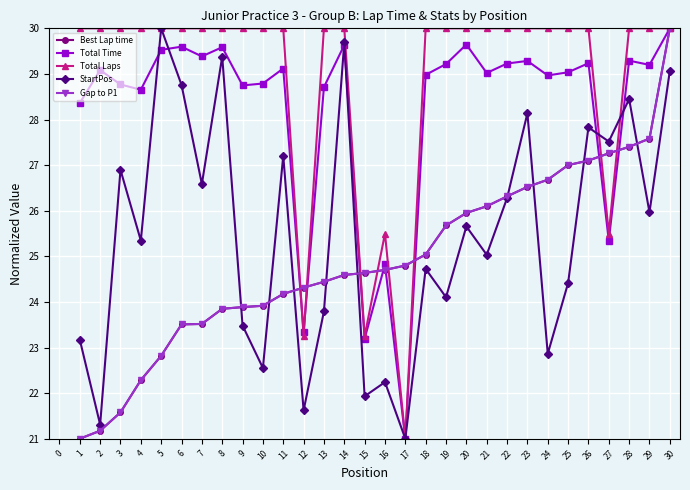

Does the chart have visible grid lines?

Yes